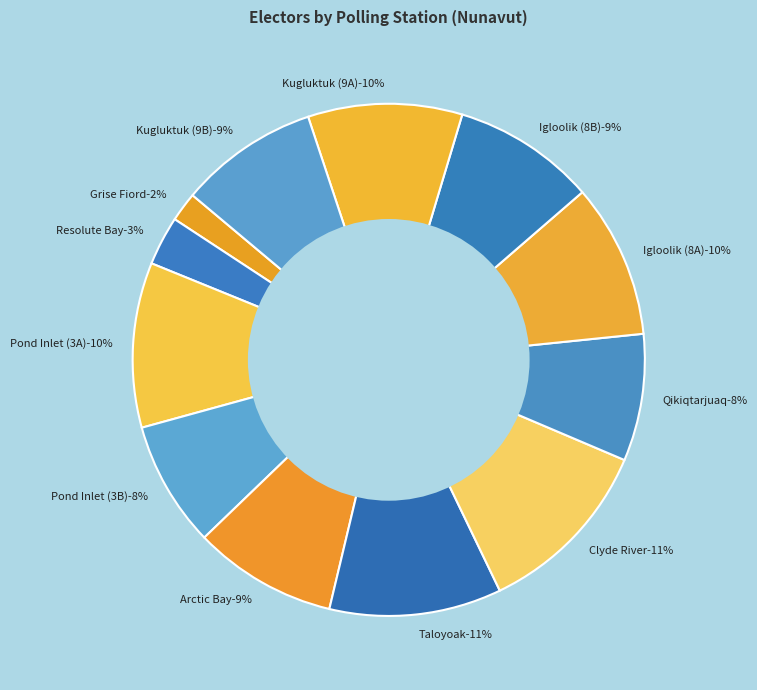

Count the number of slices in the pie.

12